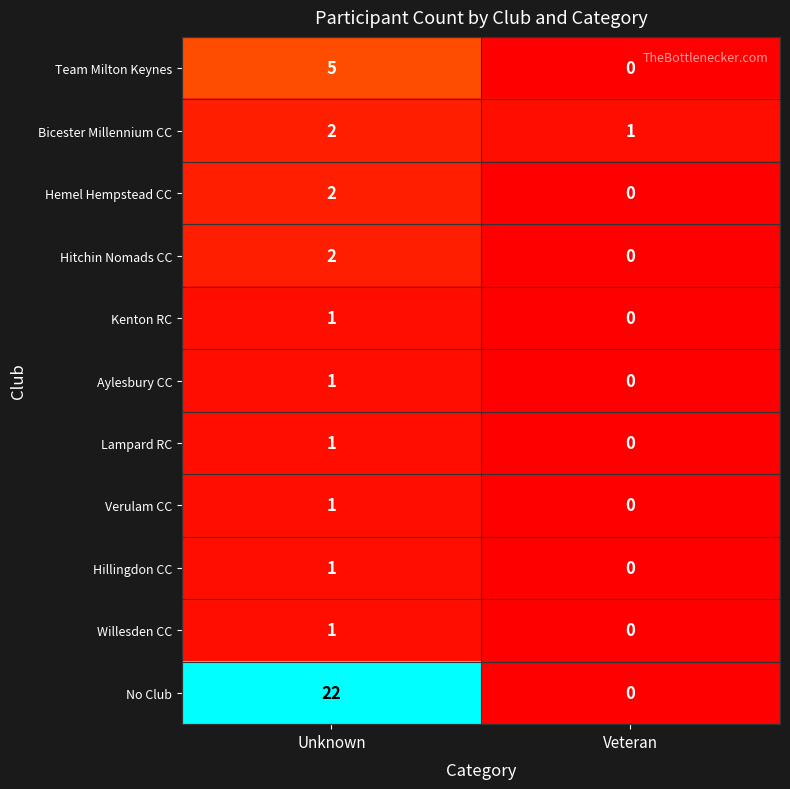

True or false: Kenton RC has a value of 1 at Veteran.

False